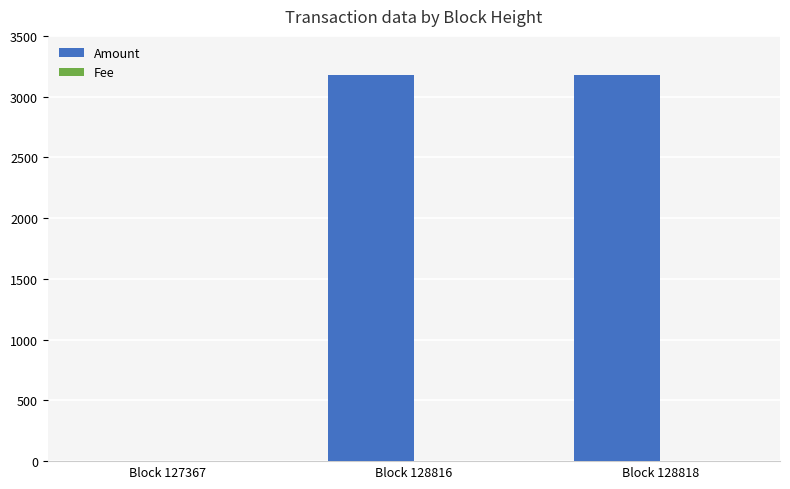

The Amount series shows 3180.4 at Block 128816. True or false?

True